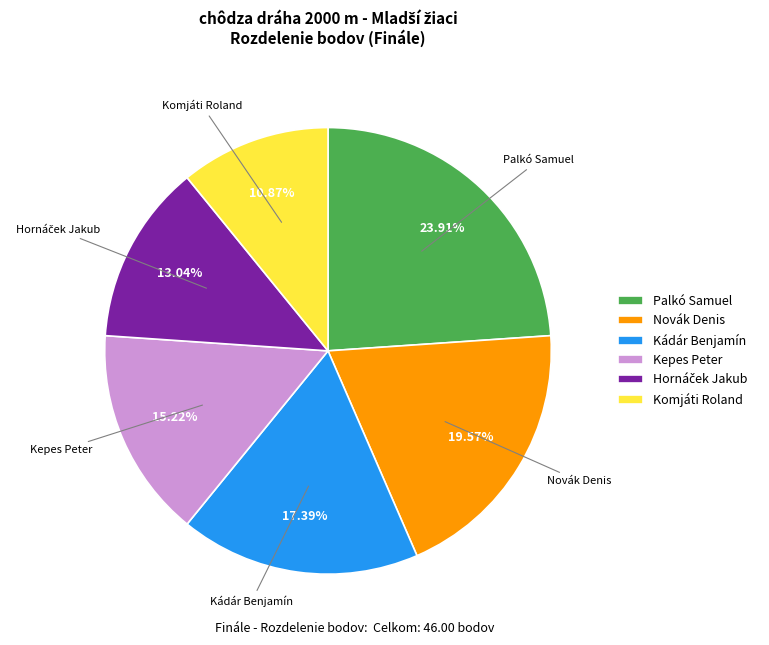

Is there a majority slice in this chart?

No